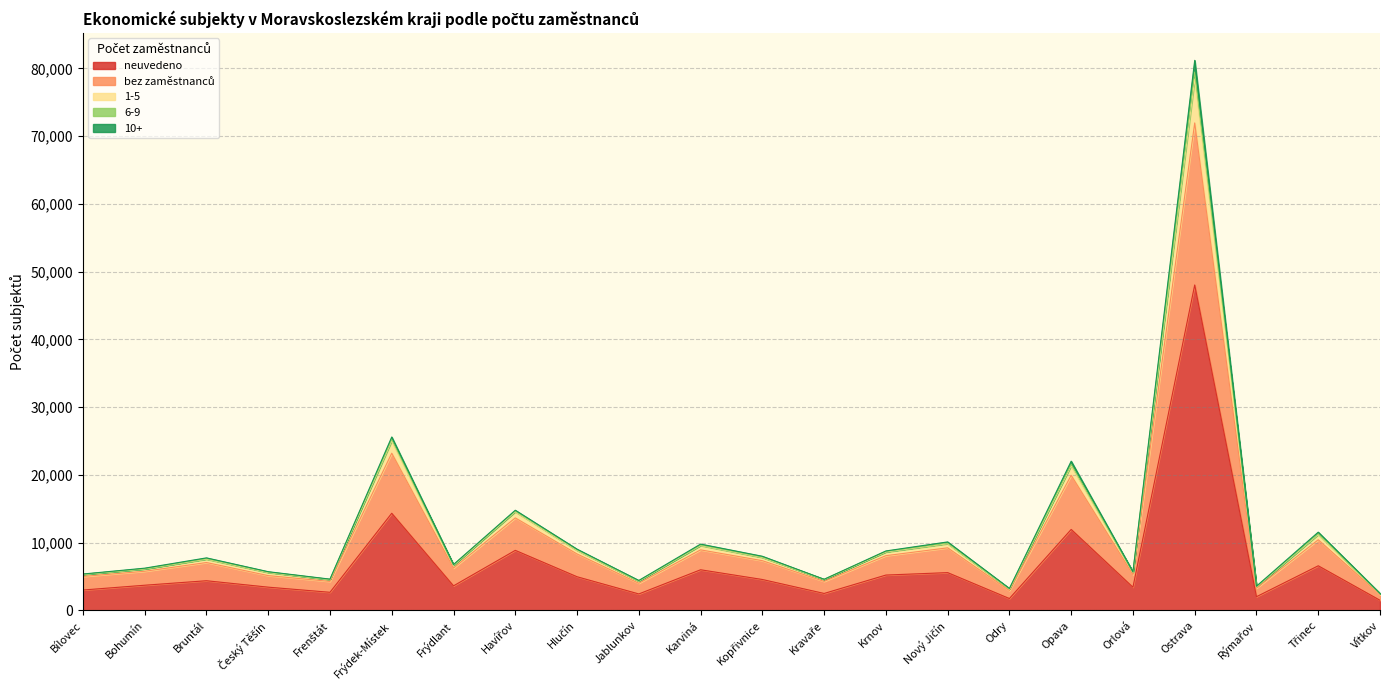

At which label does neuvedeno reach its peak?

Ostrava